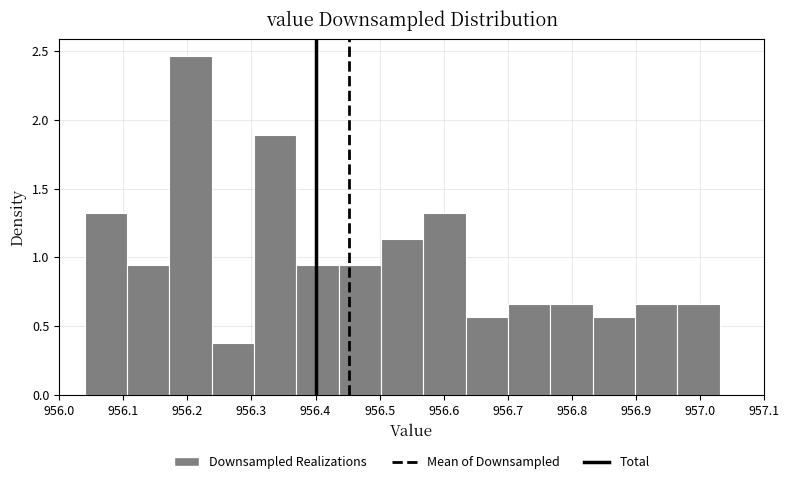

Over which range of the x-axis is the bar tallest?

956.172 to 956.238